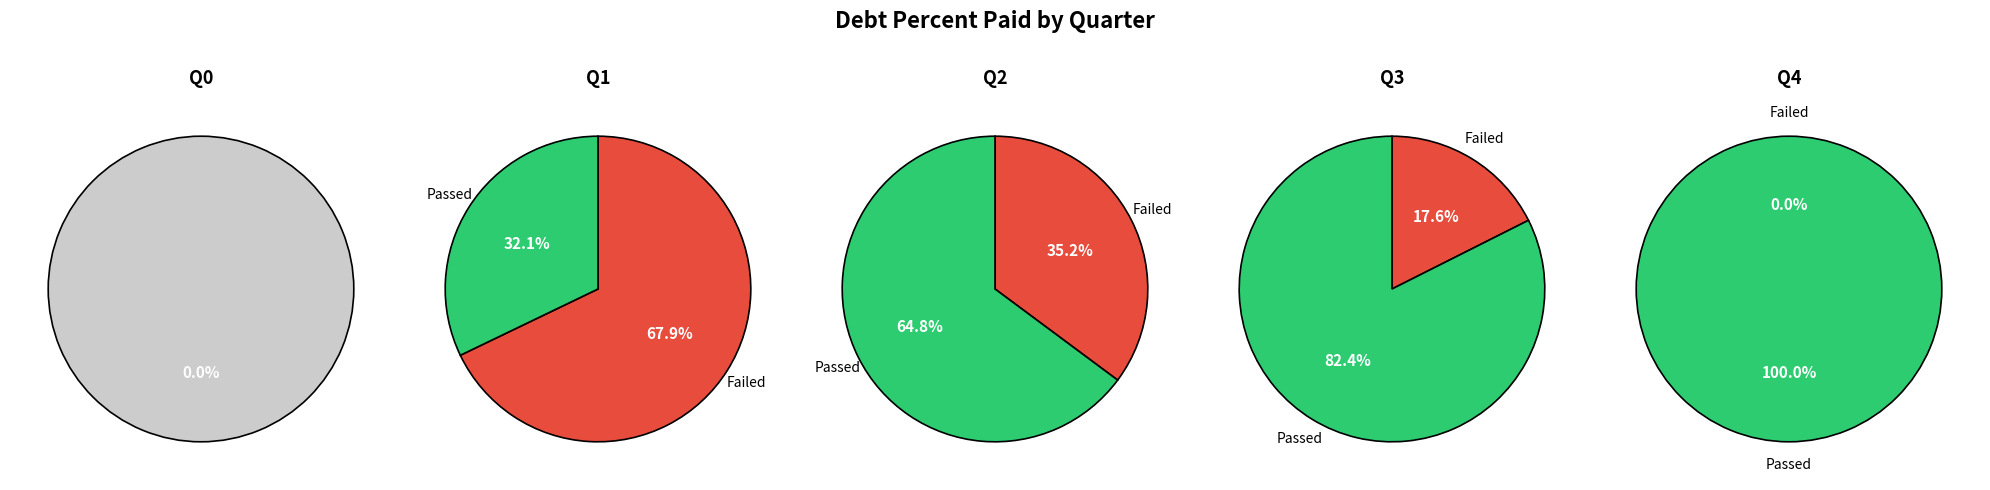

Rank the categories by value from highest to lowest.

Q4, Q3, Q2, Q1, Q0